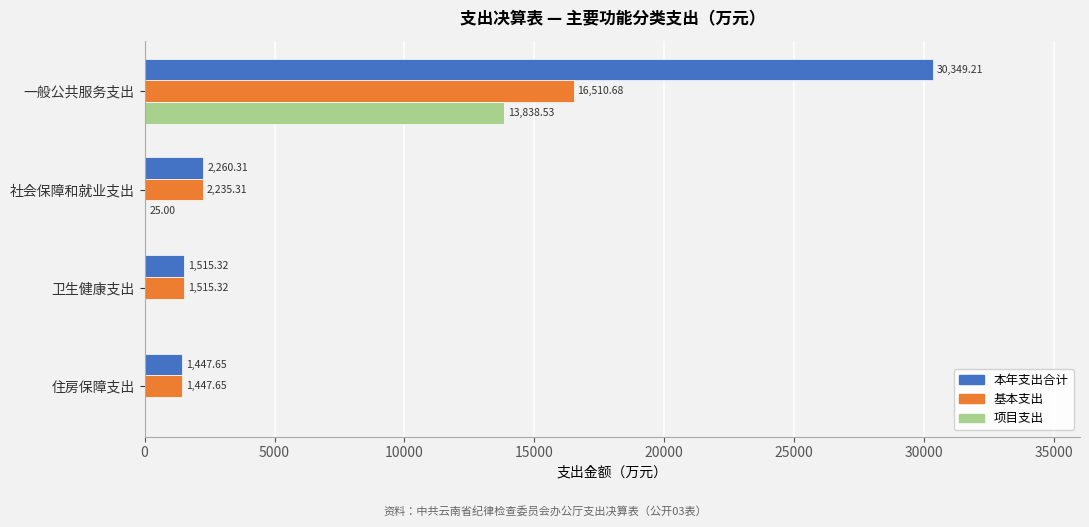

What is the sum of the 项目支出 values at 一般公共服务支出 and 住房保障支出?

13838.5